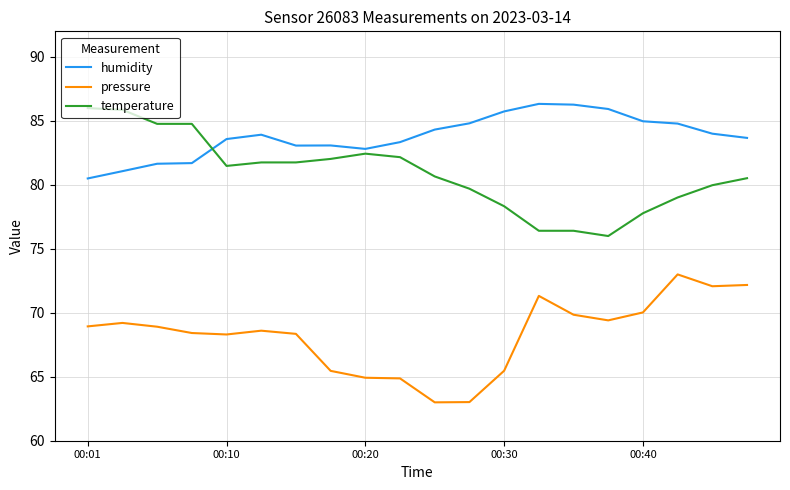

What is the difference between the maximum and minimum values in the humidity series?

5.8